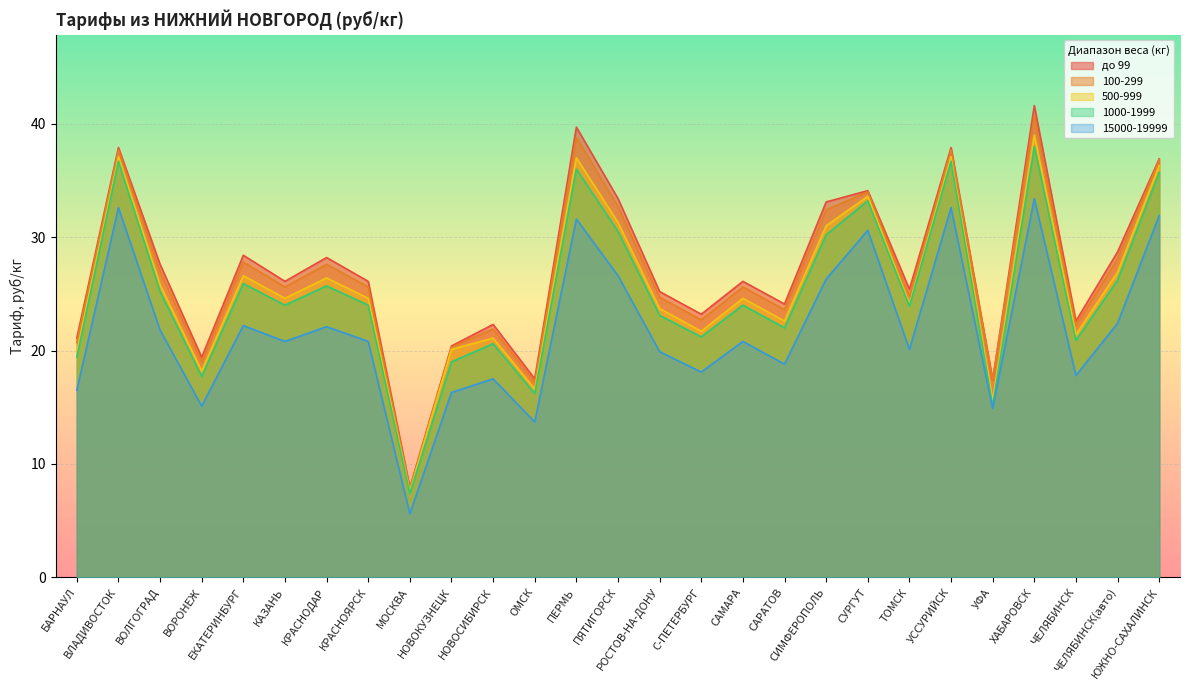

Where is the first local minimum for 100-299?

ВОРОНЕЖ